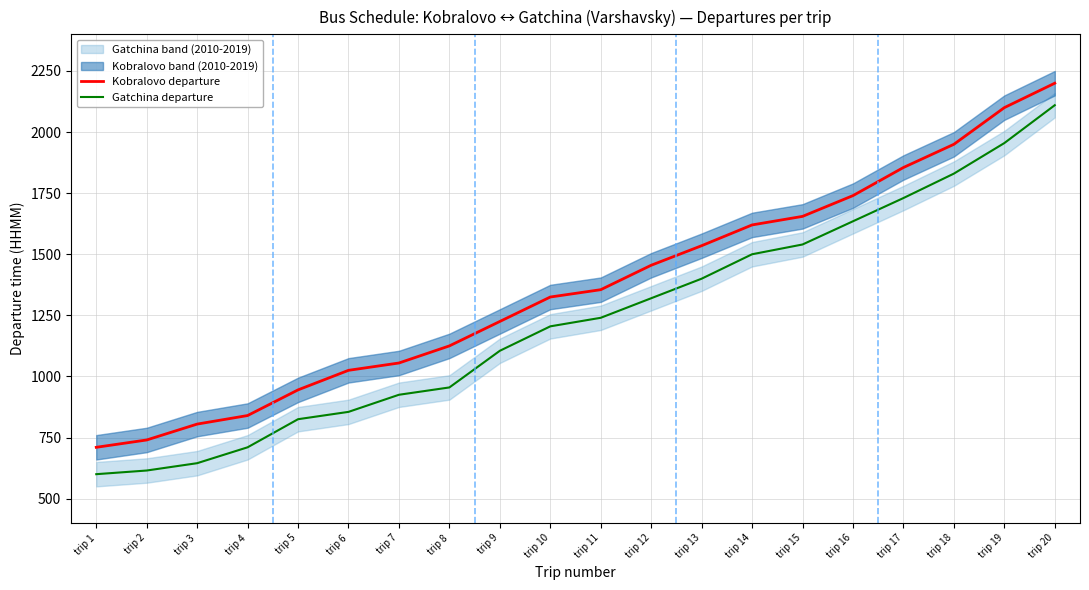

At which label does Gatchina departure reach its peak?

trip 20